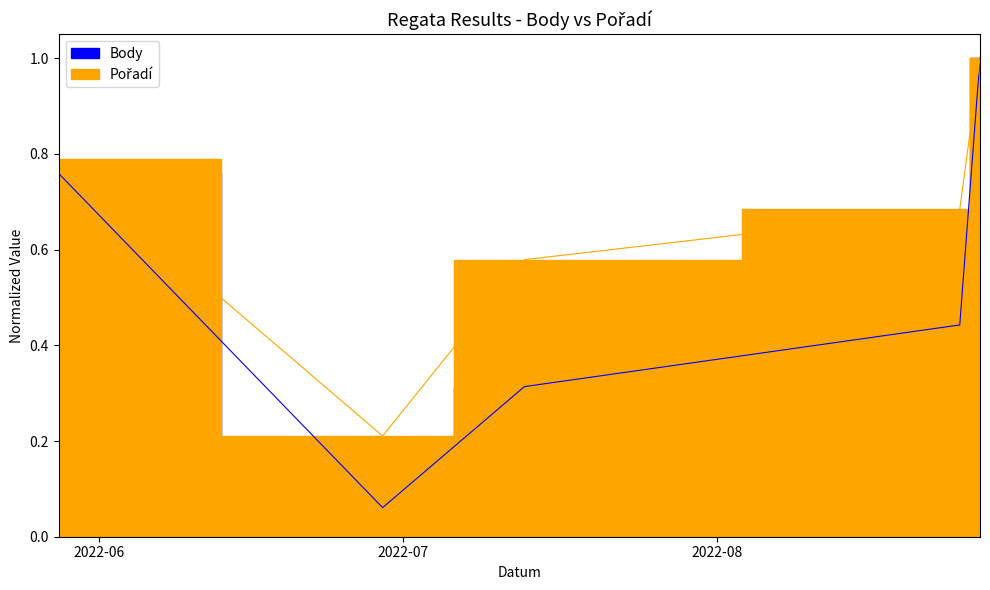

Which category has the highest value across all series?

2022-08-27